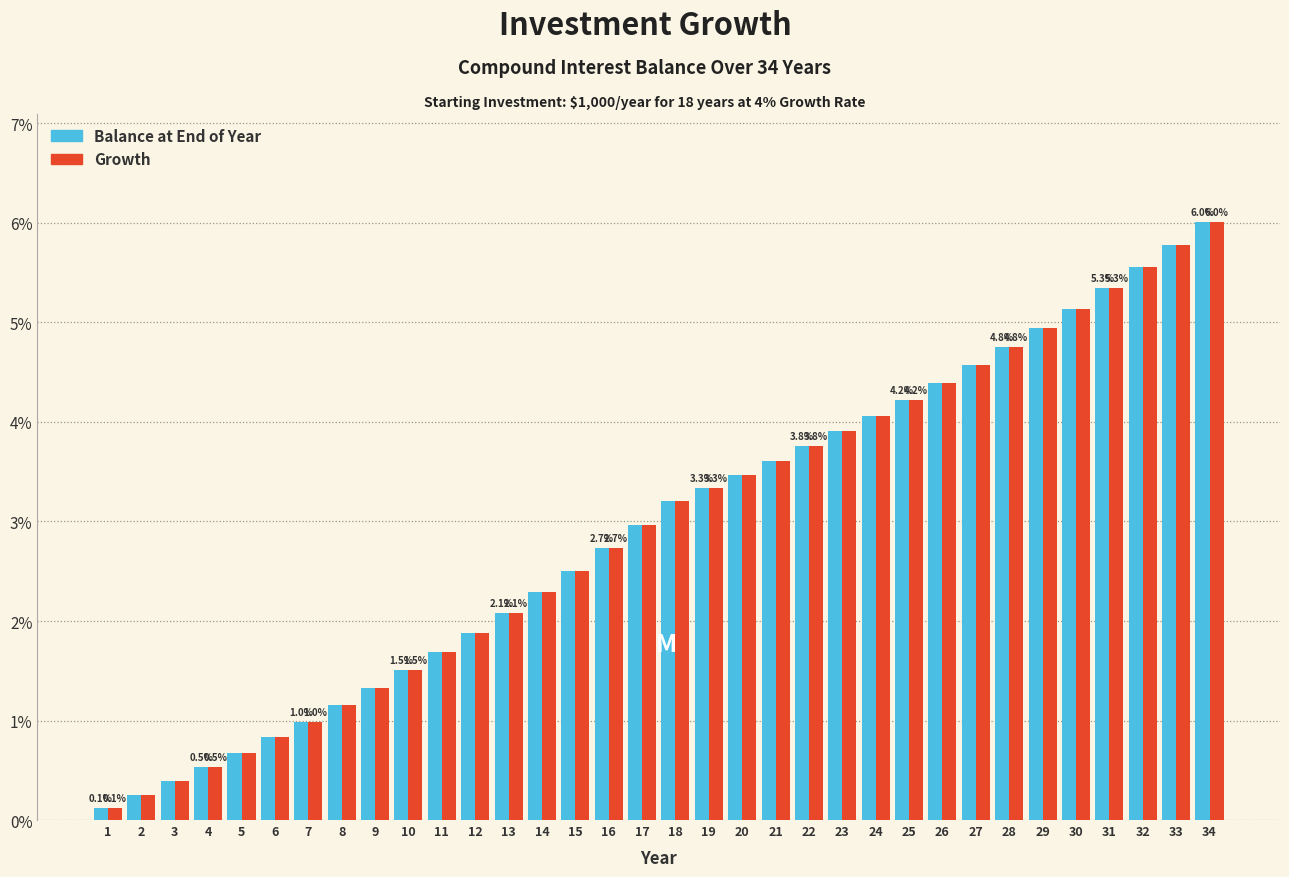

At how many categories does at least one series exceed 2?

22